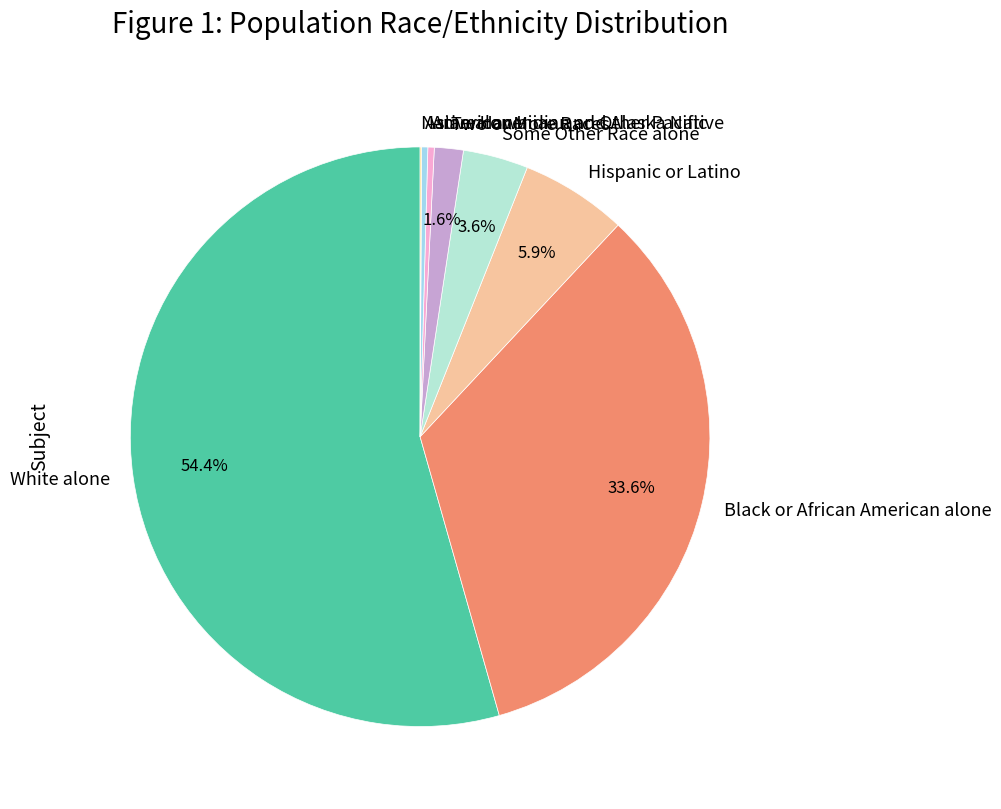

What is the majority slice?

White alone